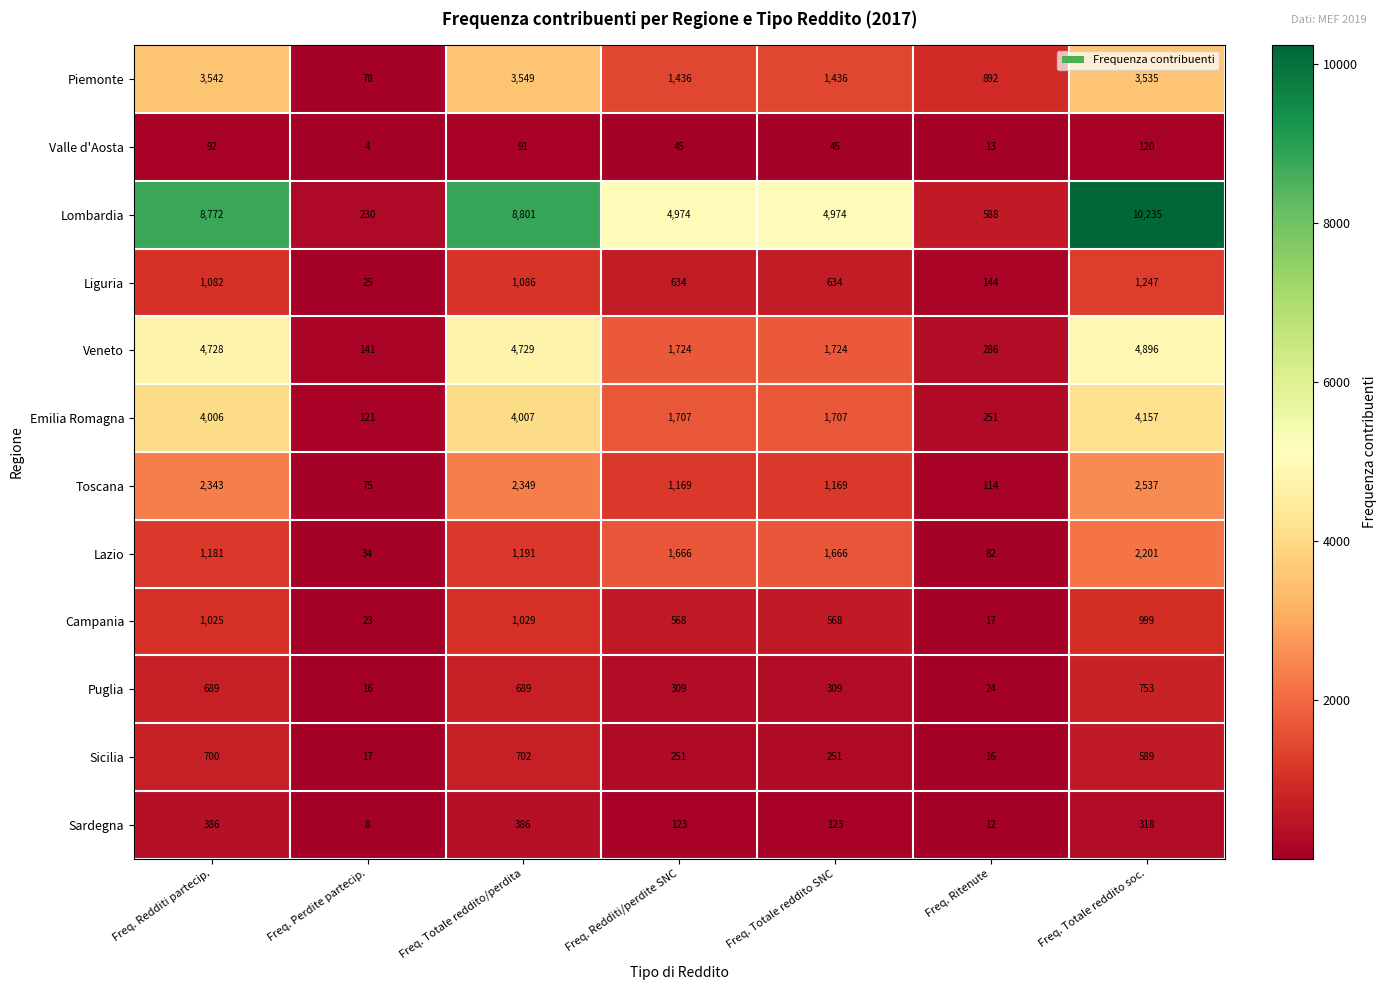

Which series has the widest spread of values?

Lombardia